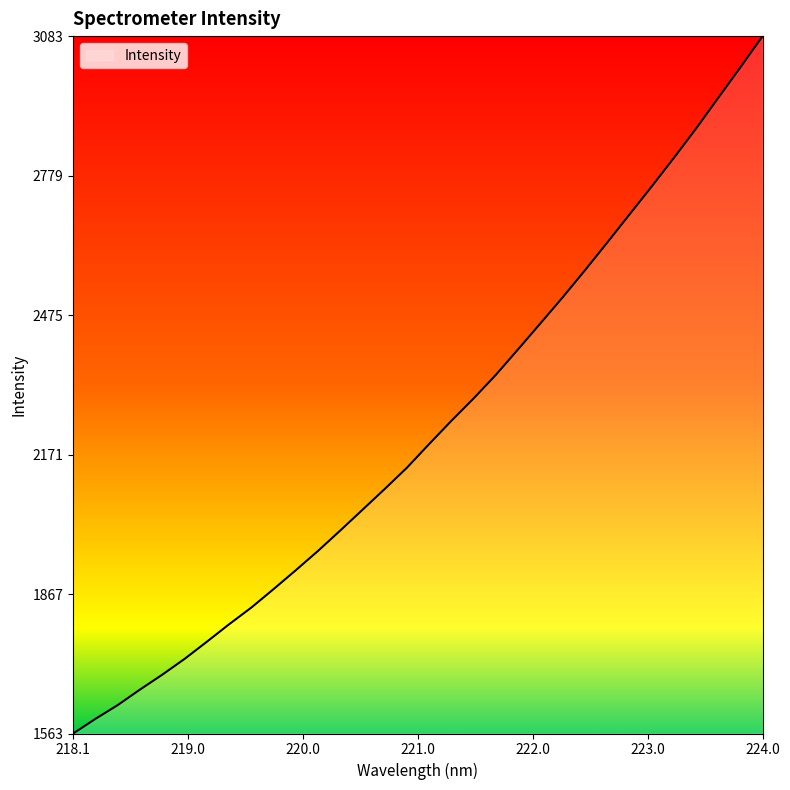

What is the minimum value shown in the chart?

1563.8